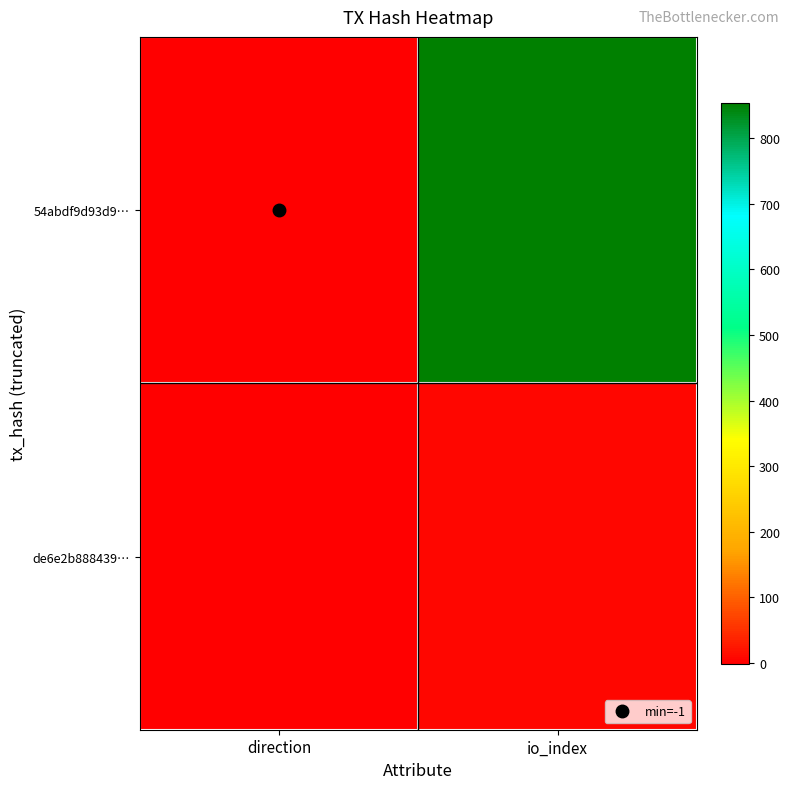

At io_index, list the series in order from largest to smallest.

54abdf9d93d9…, de6e2b888439…